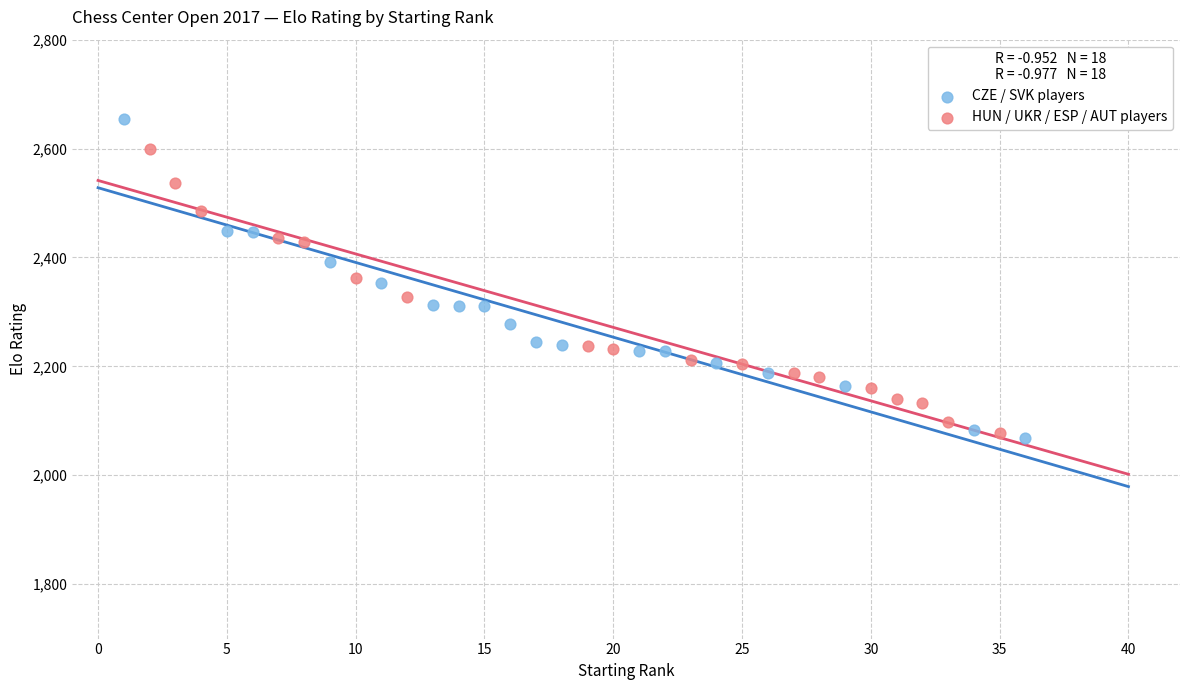

Which series has the largest Y range (max minus min)?

CZE / SVK players